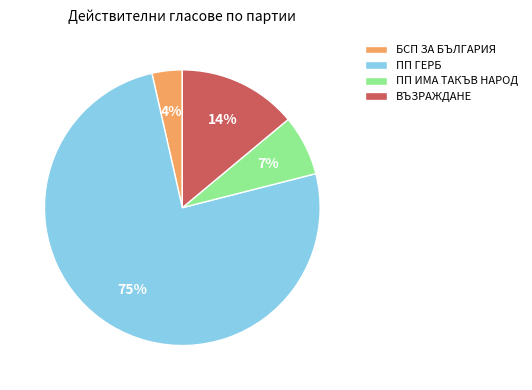

Is the sum of ПП ИМА ТАКЪВ НАРОД and БСП ЗА БЪЛГАРИЯ greater than half?

No